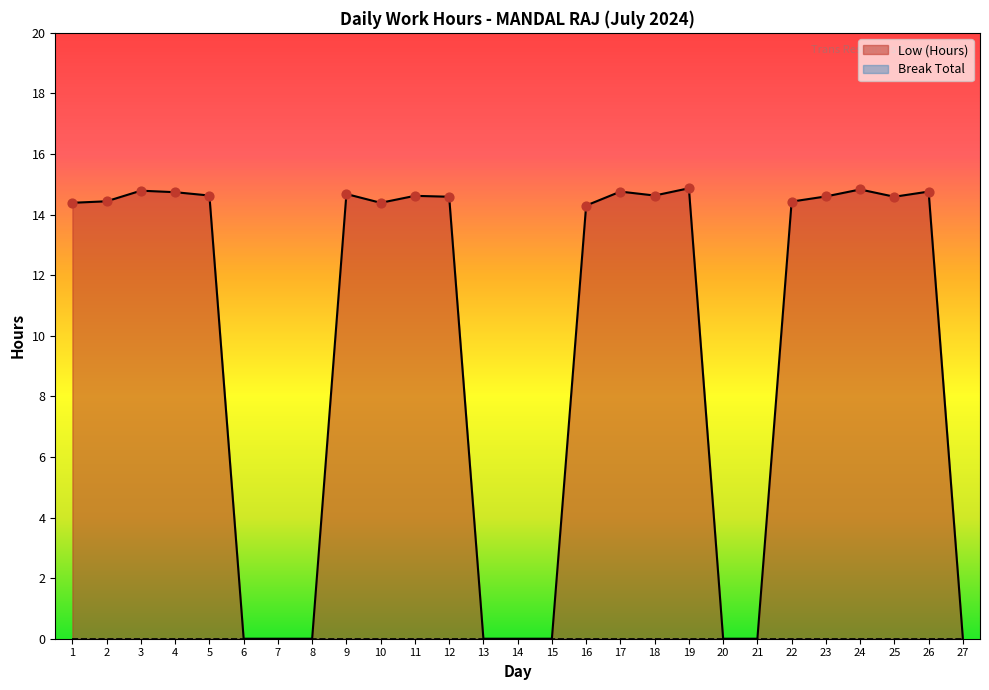

Between 24 and 4, which is larger?

24